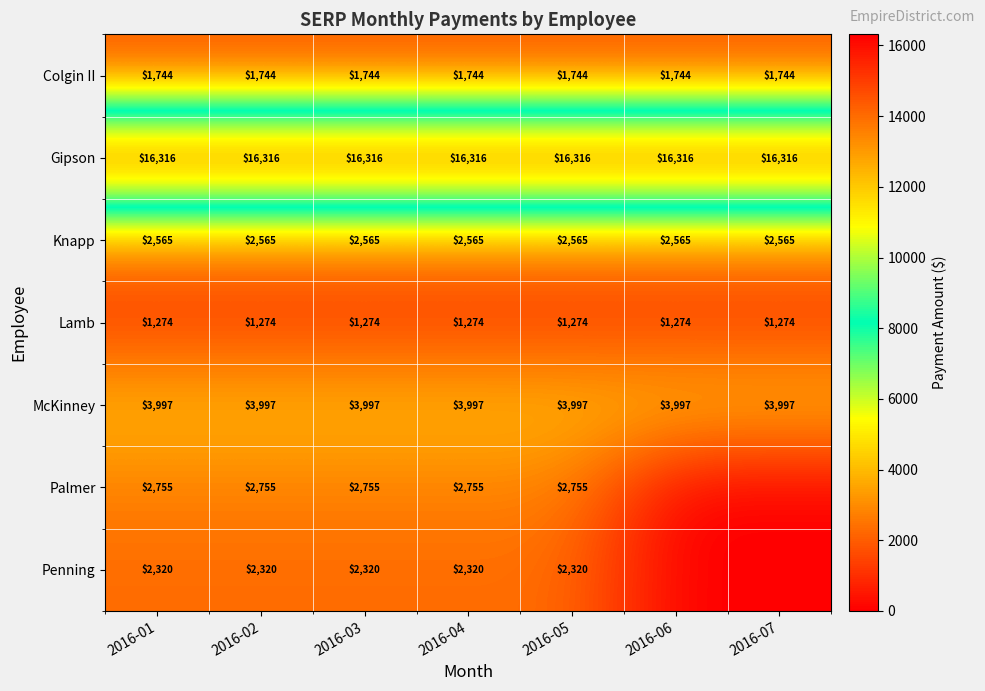

At which category is the sum across all series the highest?

2016-01